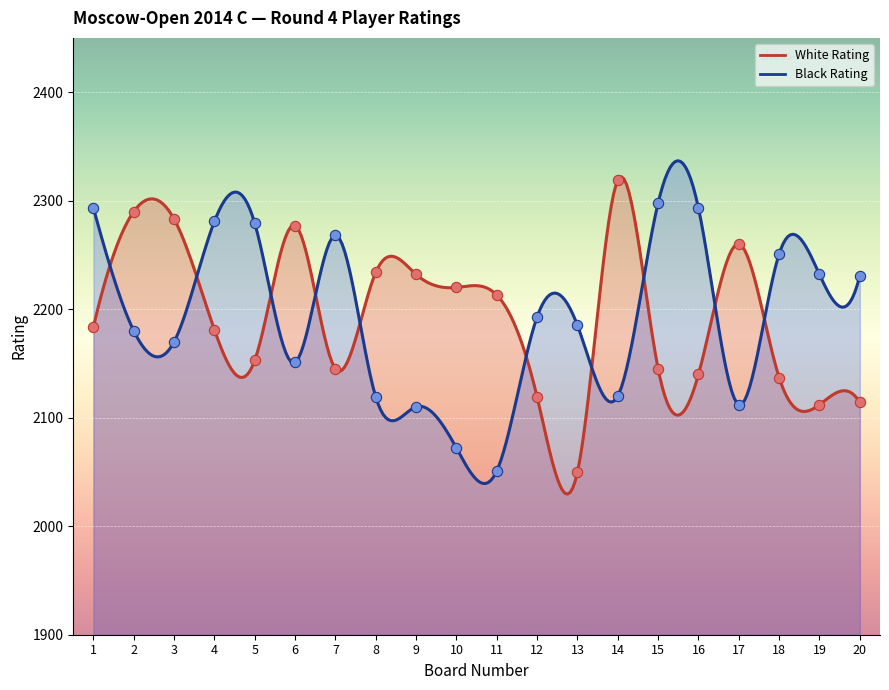

What is the total value across all series at 20?

4345